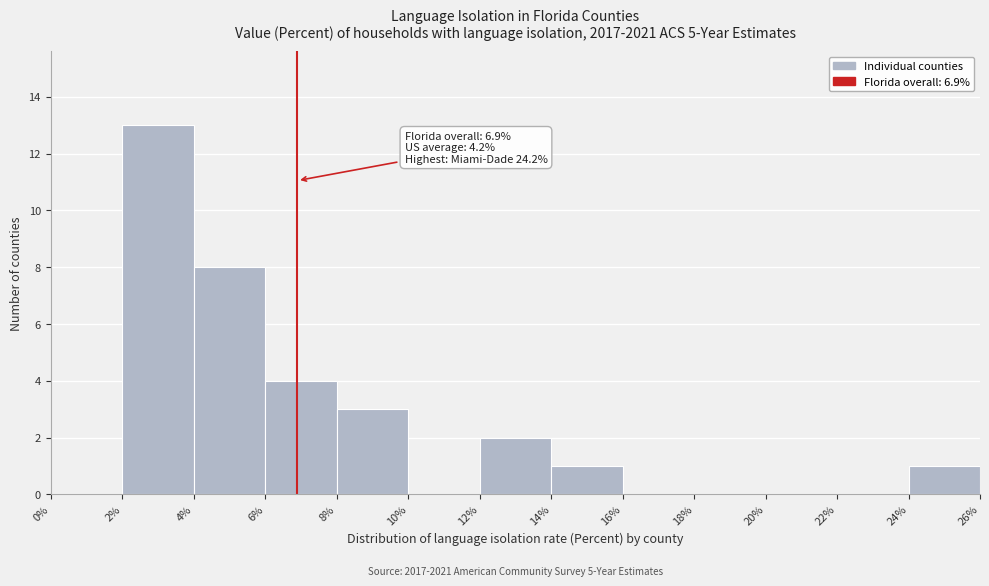

Which range on the x-axis has the tallest bar?

2% to 4%